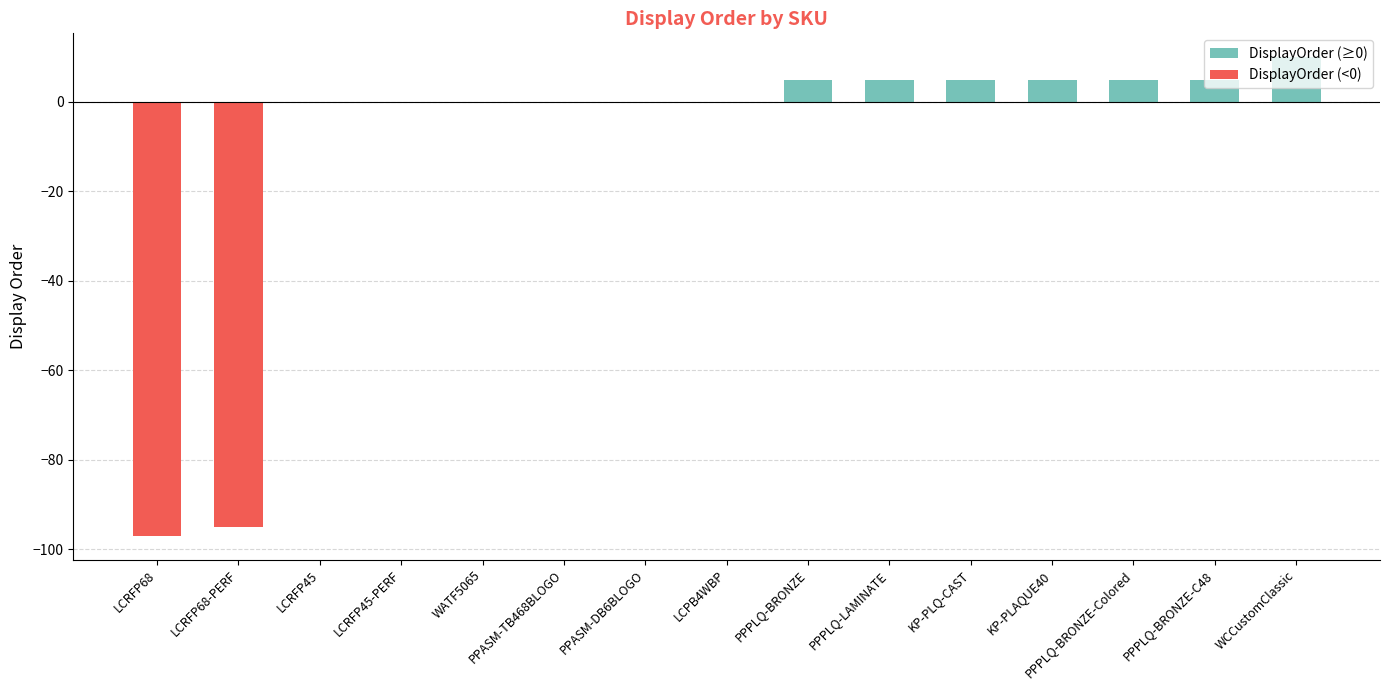

Reading right to left, what are all the values shown in this chart?

DisplayOrder (≥0): WCCustomClassic=10	PPPLQ-BRONZE-C48=5	PPPLQ-BRONZE-Colored=5	KP-PLAQUE40=5	KP-PLQ-CAST=5	PPPLQ-LAMINATE=5	PPPLQ-BRONZE=5	LCPB4WBP=0	PPASM-DB6BLOGO=0	PPASM-TB468BLOGO=0	WATF5065=0	LCRFP45-PERF=0	LCRFP45=0	LCRFP68-PERF=0	LCRFP68=0
DisplayOrder (<0): WCCustomClassic=0	PPPLQ-BRONZE-C48=0	PPPLQ-BRONZE-Colored=0	KP-PLAQUE40=0	KP-PLQ-CAST=0	PPPLQ-LAMINATE=0	PPPLQ-BRONZE=0	LCPB4WBP=0	PPASM-DB6BLOGO=0	PPASM-TB468BLOGO=0	WATF5065=0	LCRFP45-PERF=0	LCRFP45=0	LCRFP68-PERF=-95	LCRFP68=-97